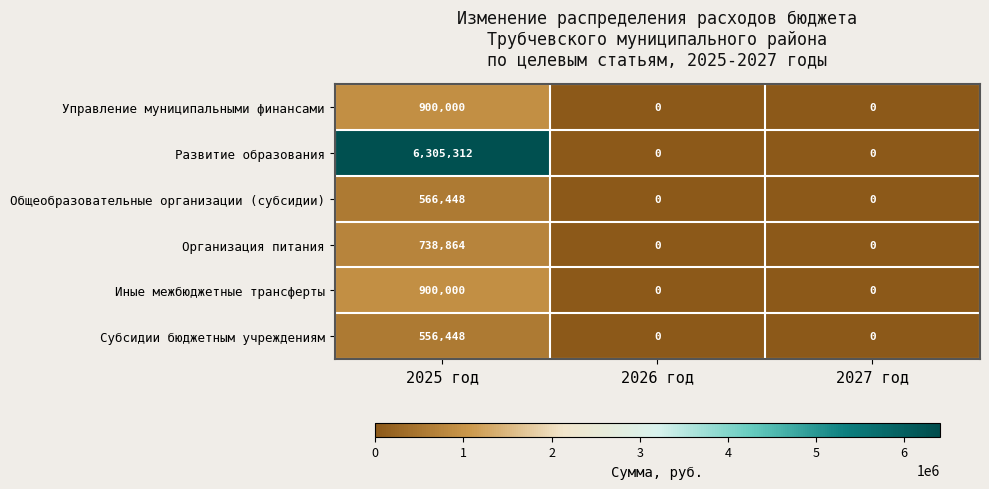

Reading left to right, list all the values displayed in this chart.

Управление муниципальными финансами: 900000	0	0
Развитие образования: 6305312	0	0
Общеобразовательные организации (субсидии): 566448	0	0
Организация питания: 738864	0	0
Иные межбюджетные трансферты: 900000	0	0
Субсидии бюджетным учреждениям: 556448	0	0